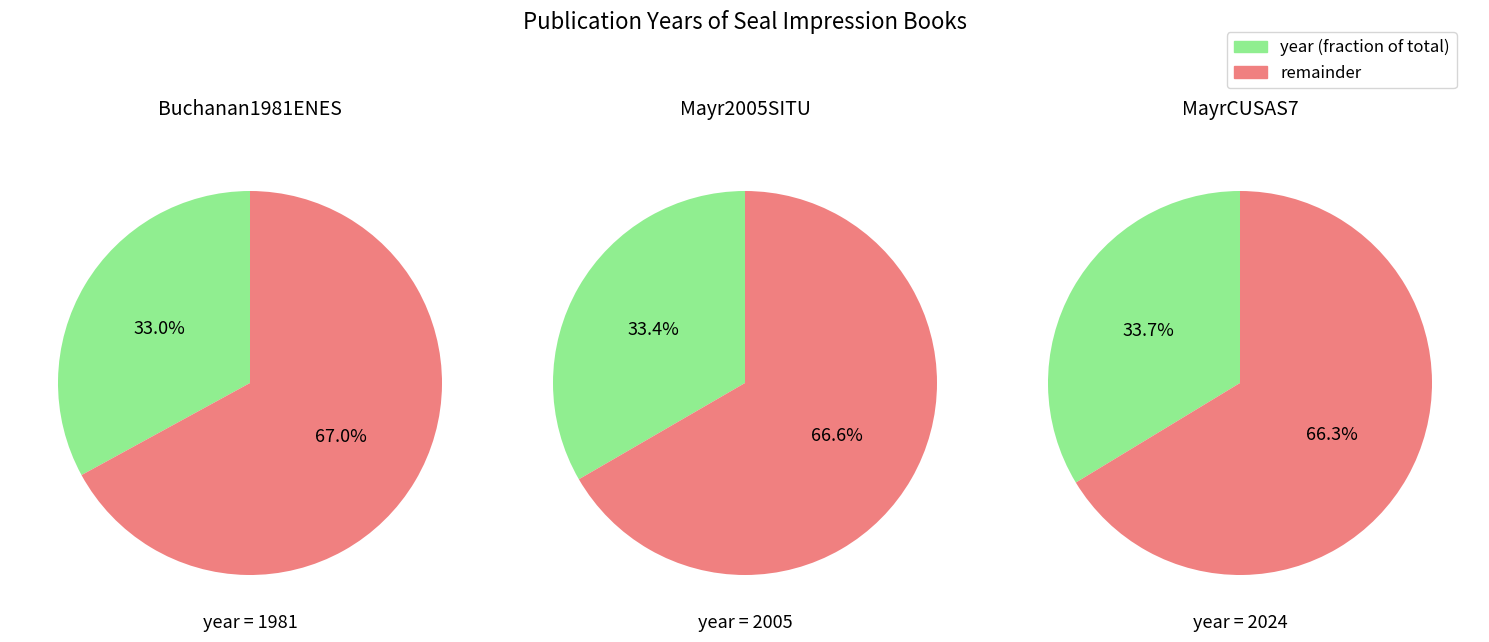

What is the change in value from Mayr2005SITU to MayrCUSAS7?

+19